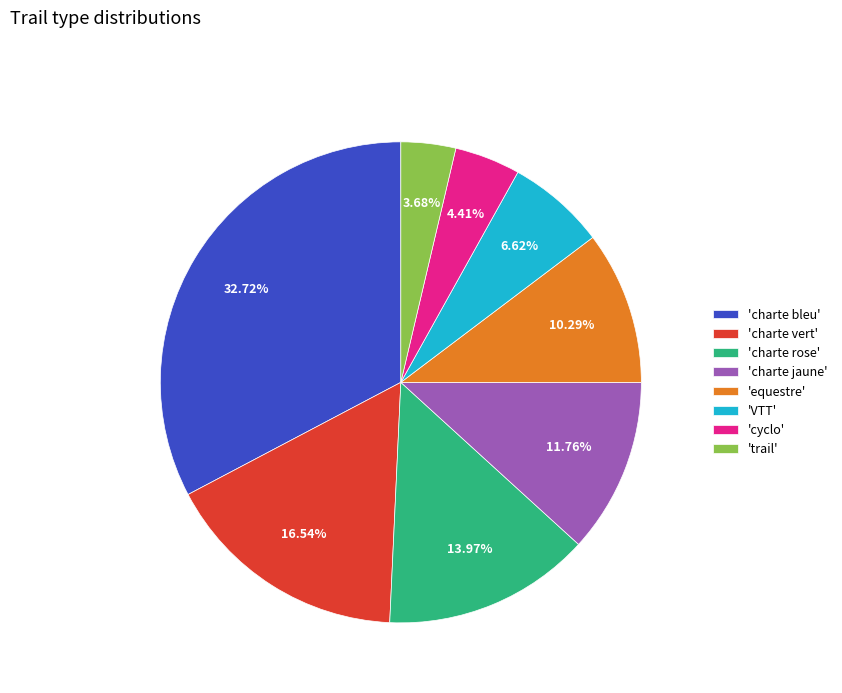

Combined, do 'VTT' and 'equestre' account for over 50%?

No